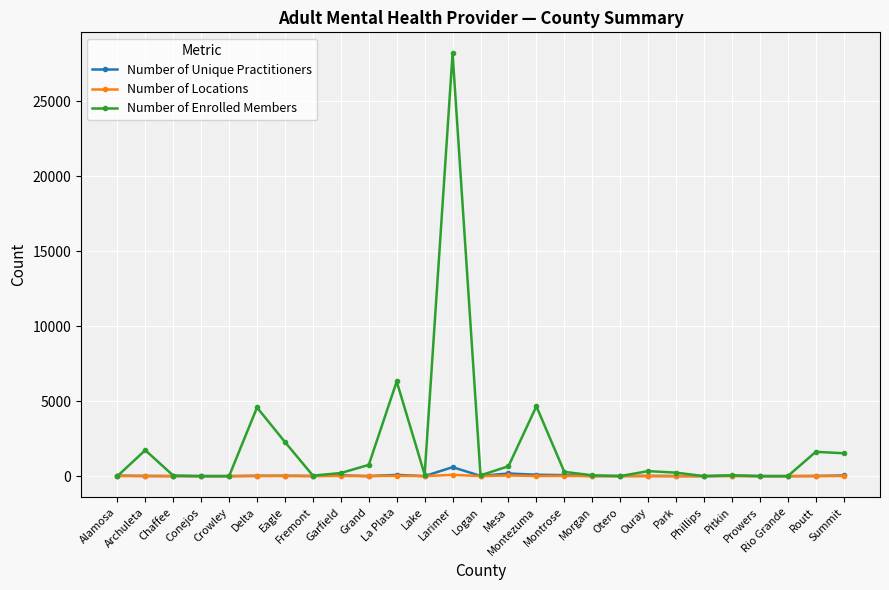

At how many categories does at least one series exceed 9595?

1